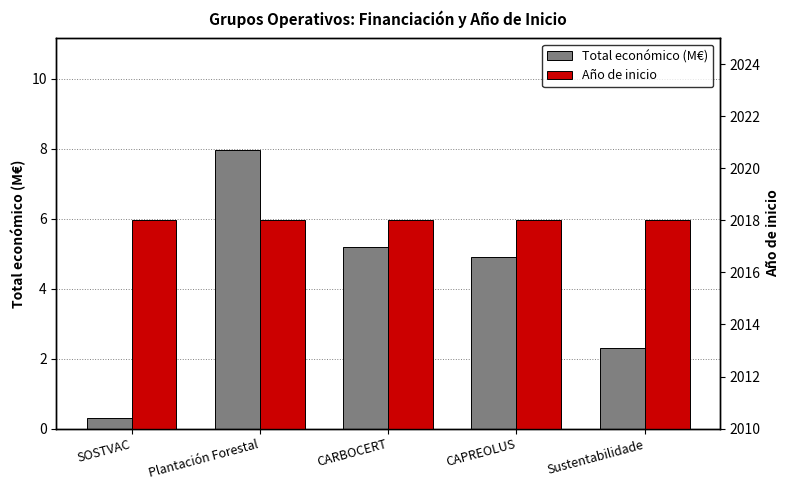

How many data points in Total económico (M€) are above 4?

3